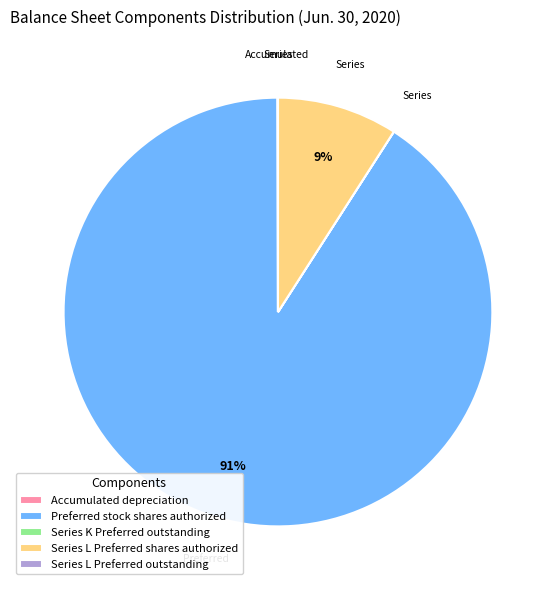

To the nearest percent, what is the average slice percentage?

20%